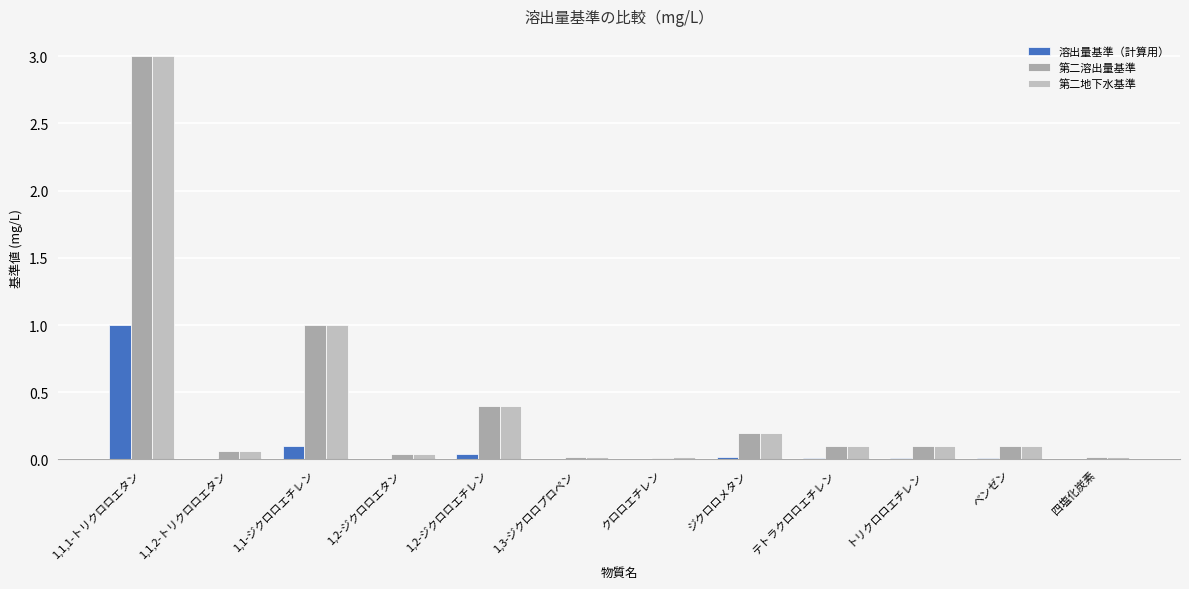

At which category is the sum across all series the highest?

1,1,1-トリクロロエタン